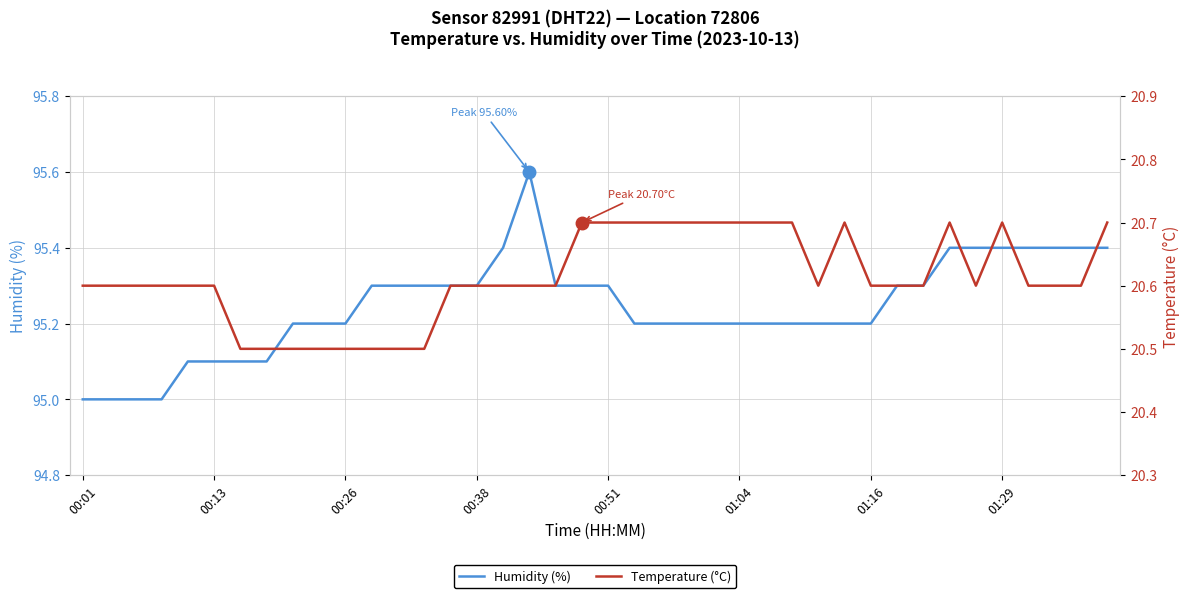

What is the sum of all Temperature (°C) values?

824.5